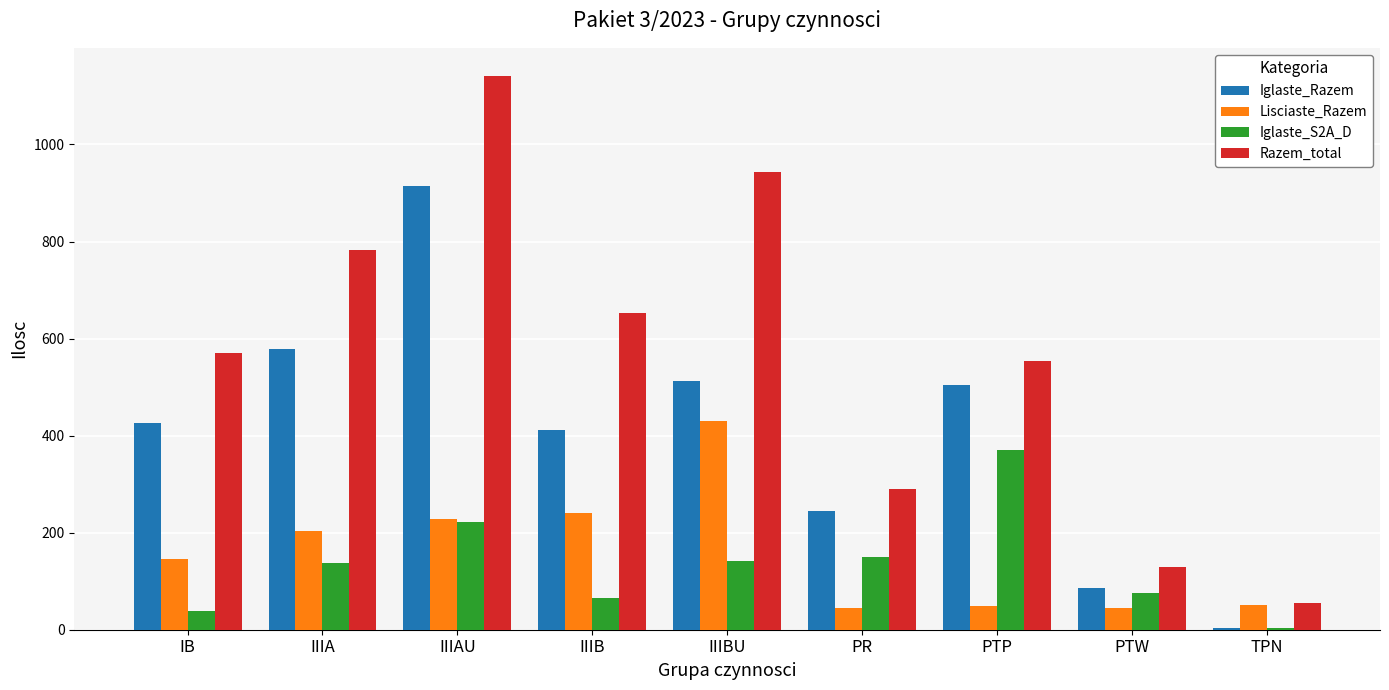

What is the average value of the Razem_total series?

569